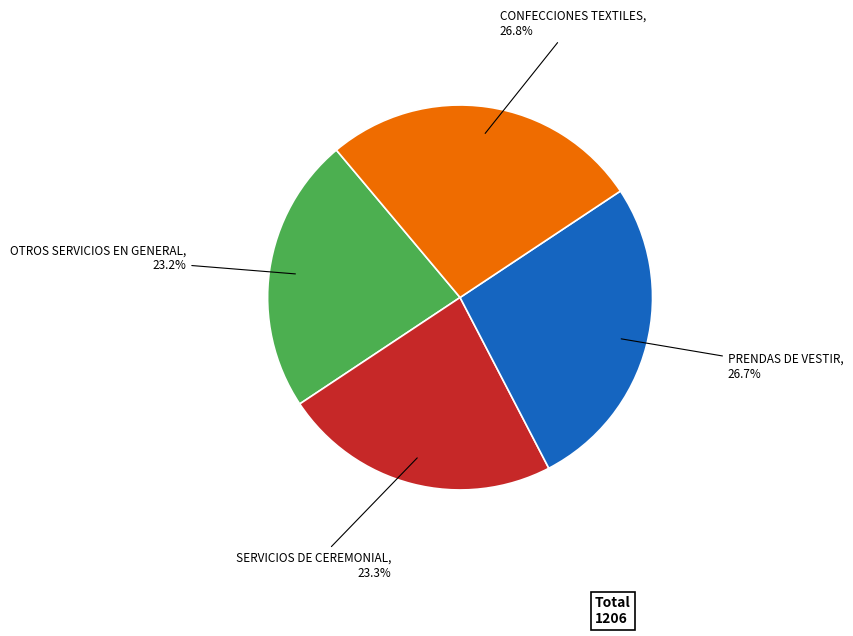

Is there any slice that represents more than half of the pie?

No